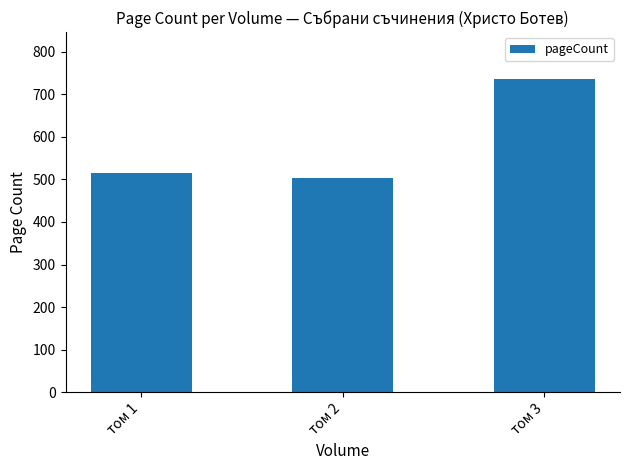

What is the difference between the maximum and minimum values?

232